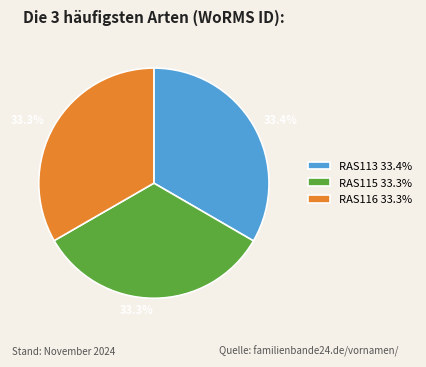

Is RAS115 the majority of the pie?

No